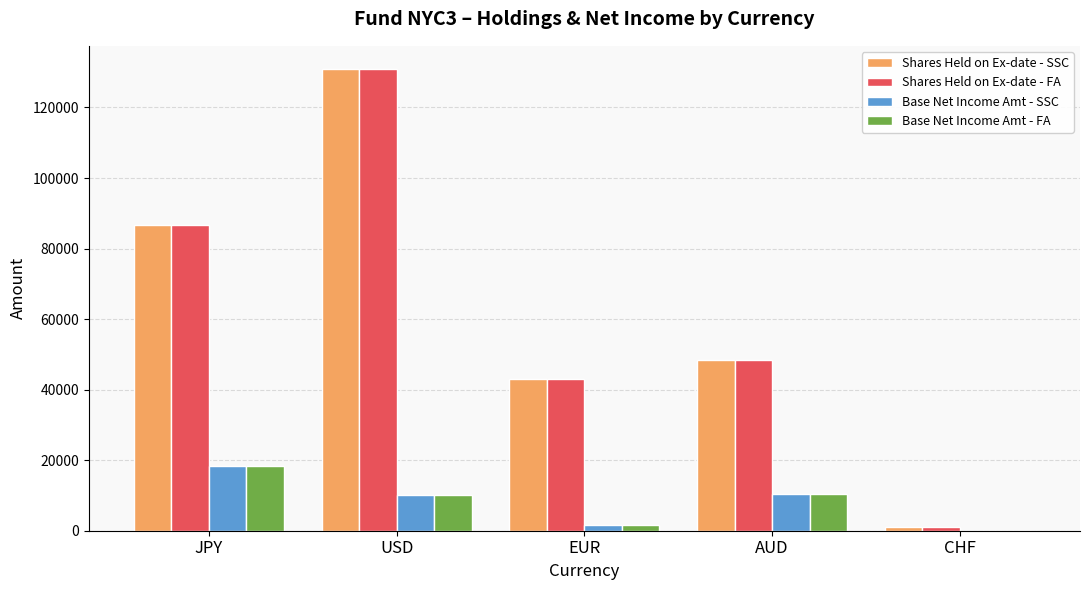

What is the maximum value shown in the chart?

130933.6